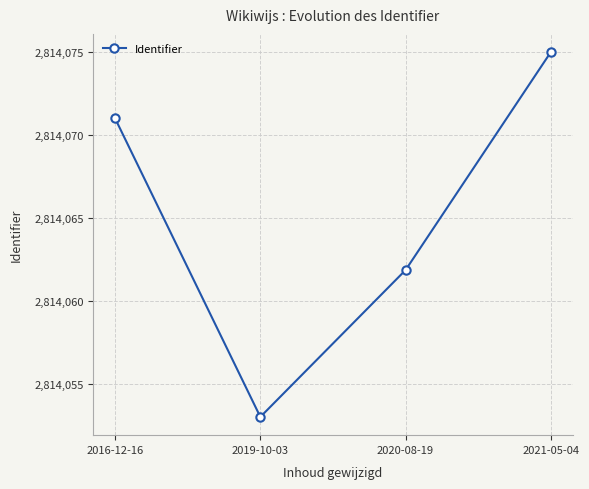

What is the value of the 3rd point from the left?

2814061.9